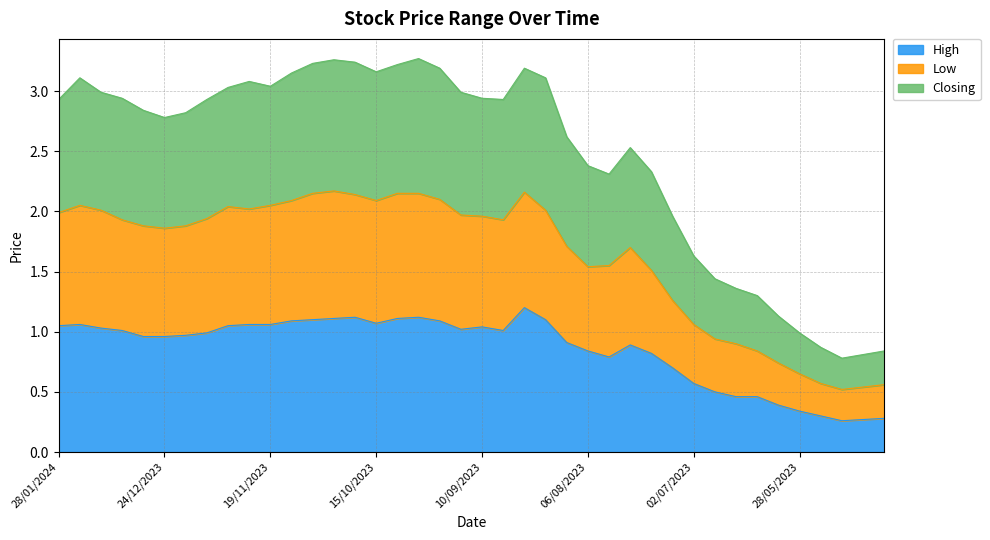

How many interior local valleys does the Closing series have?

6